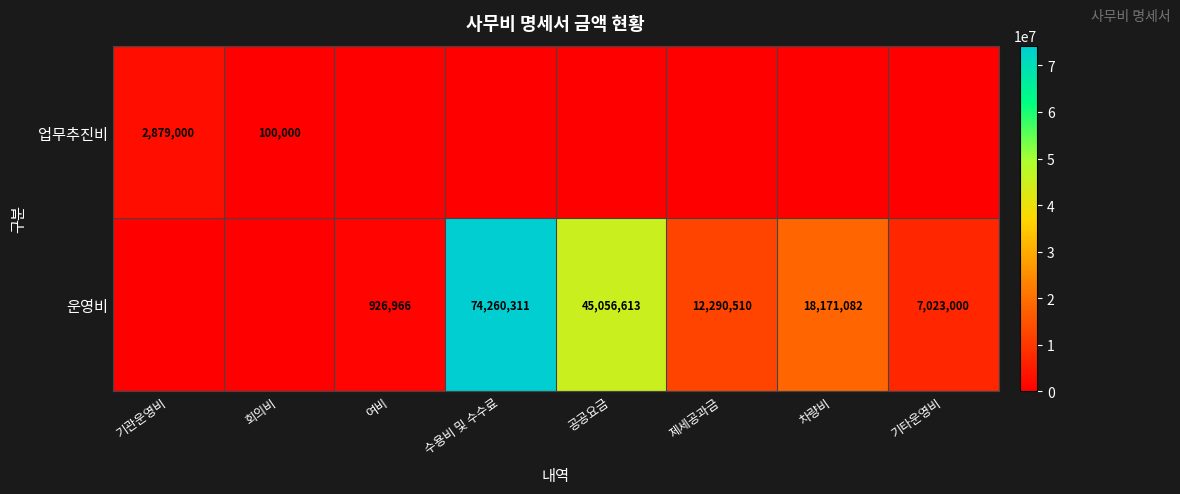

Is it true that 운영비 equals 18171082 at 차량비?

True